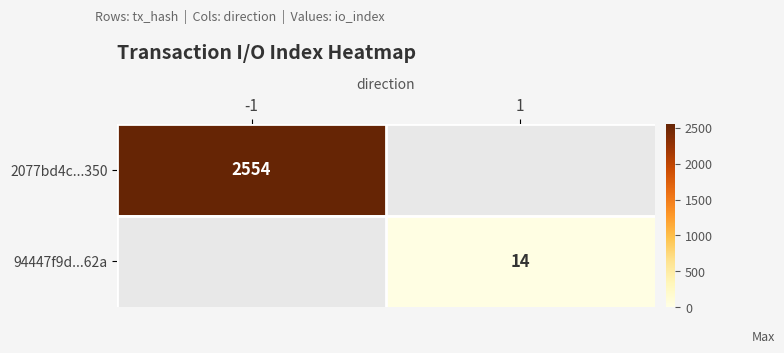

Is it true that 94447f9d...62a equals 14 at 1?

True